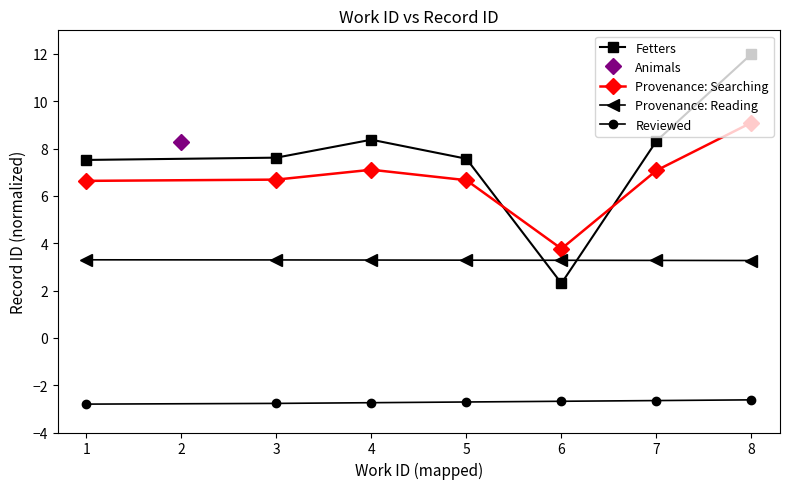

What is the value of the Provenance: Searching point at the 5th from the left?

3.8